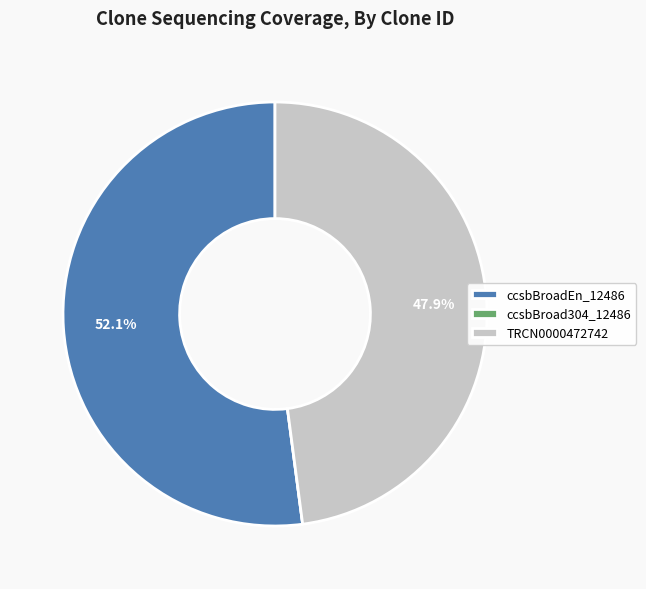

What percentage do TRCN0000472742 and ccsbBroadEn_12486 together represent?

100.0%